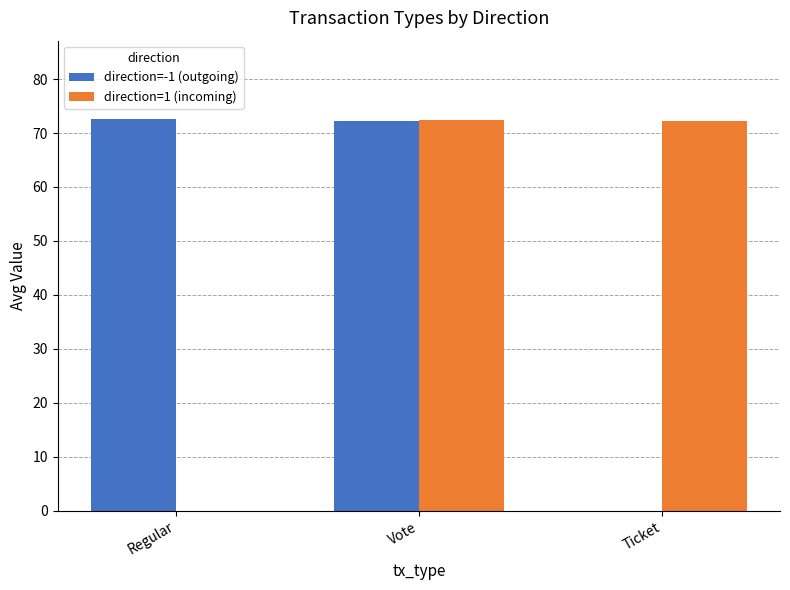

Is the value of direction=1 (incoming) at Regular greater than the value of direction=-1 (outgoing) at Regular?

No